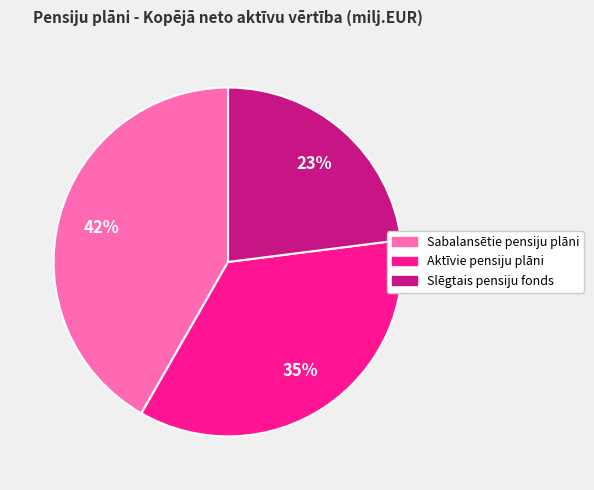

Approximately how many times larger is the value at Sabalansētie pensiju plāni compared to Slēgtais pensiju fonds?

1.8